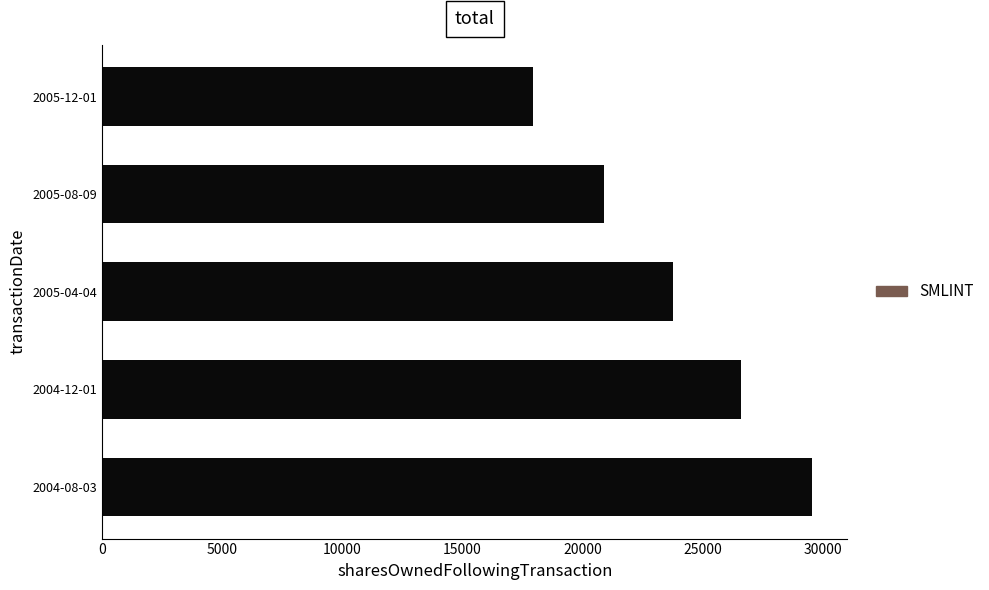

List the labels in order of value, largest first.

2004-08-03, 2004-12-01, 2005-04-04, 2005-08-09, 2005-12-01